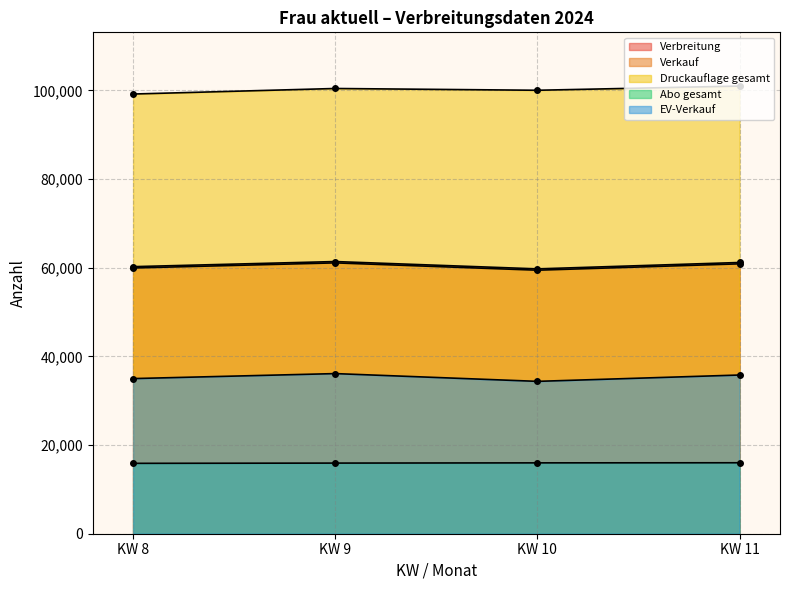

Which category has the highest value in the EV-Verkauf series?

KW 9